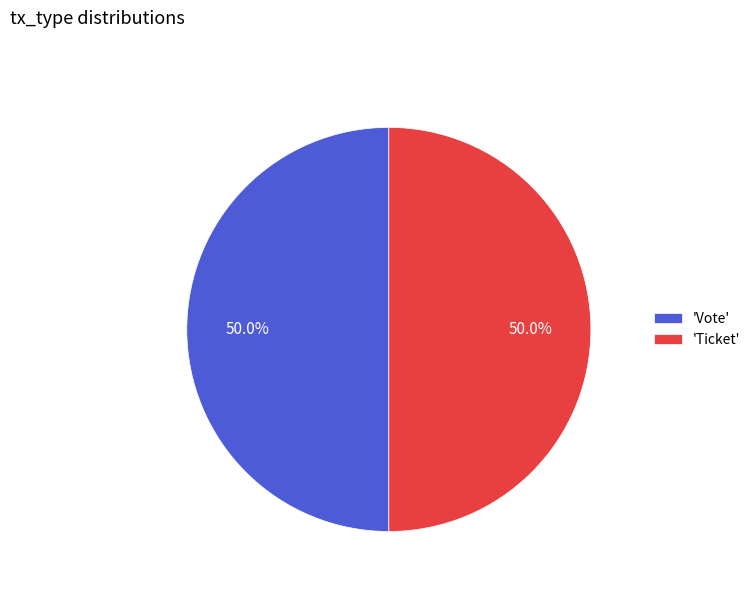

Count the number of slices in the pie.

2